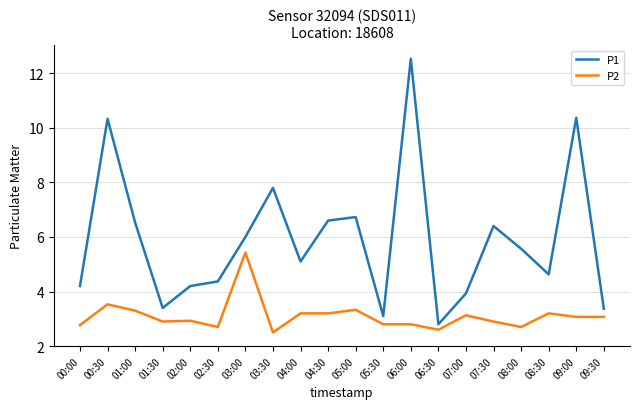

What is the approximate value of P2 at 08:30?

3.2